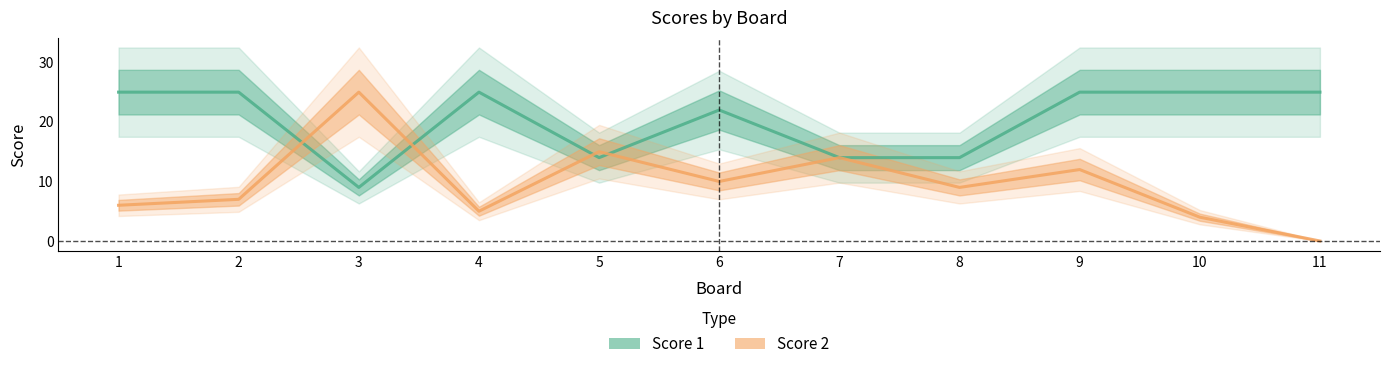

What is the difference between the maximum and minimum values in the Score 1 series?

16